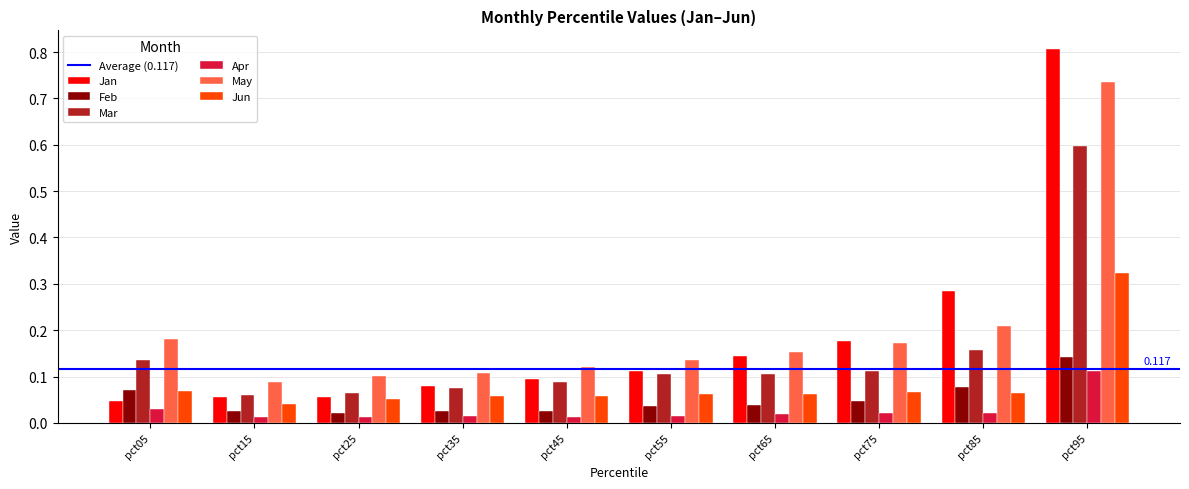

What is the total value across all series at pct35?

0.4